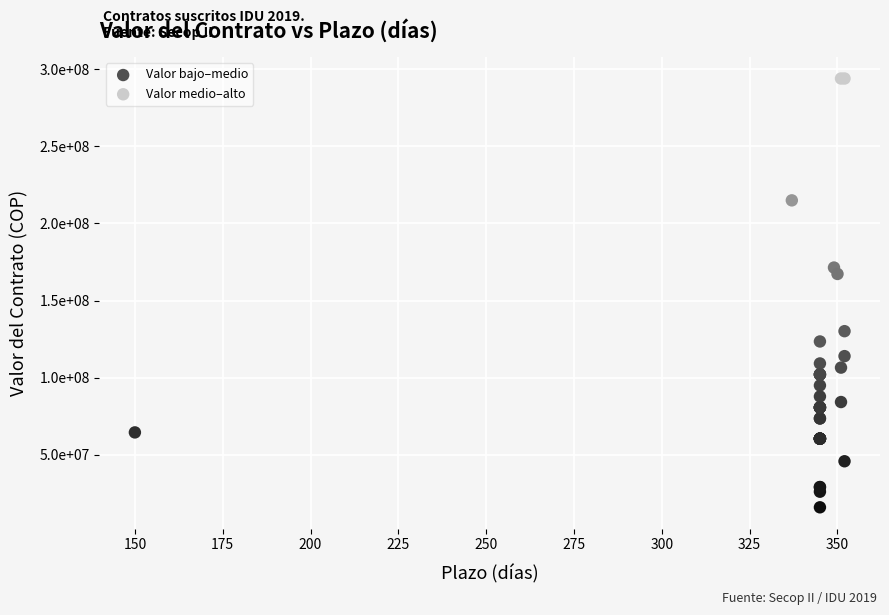

Which series reaches the minimum Y coordinate?

Valor bajo–medio